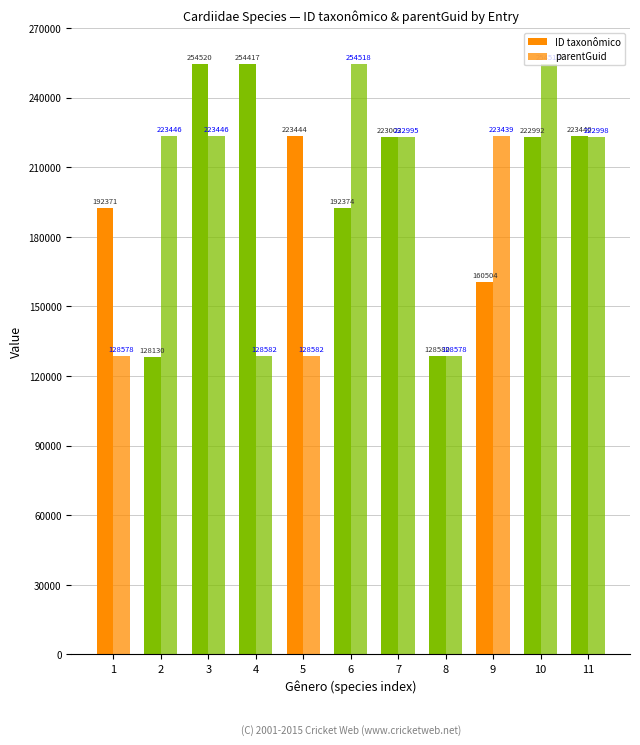

How many bars are there in each group?

2